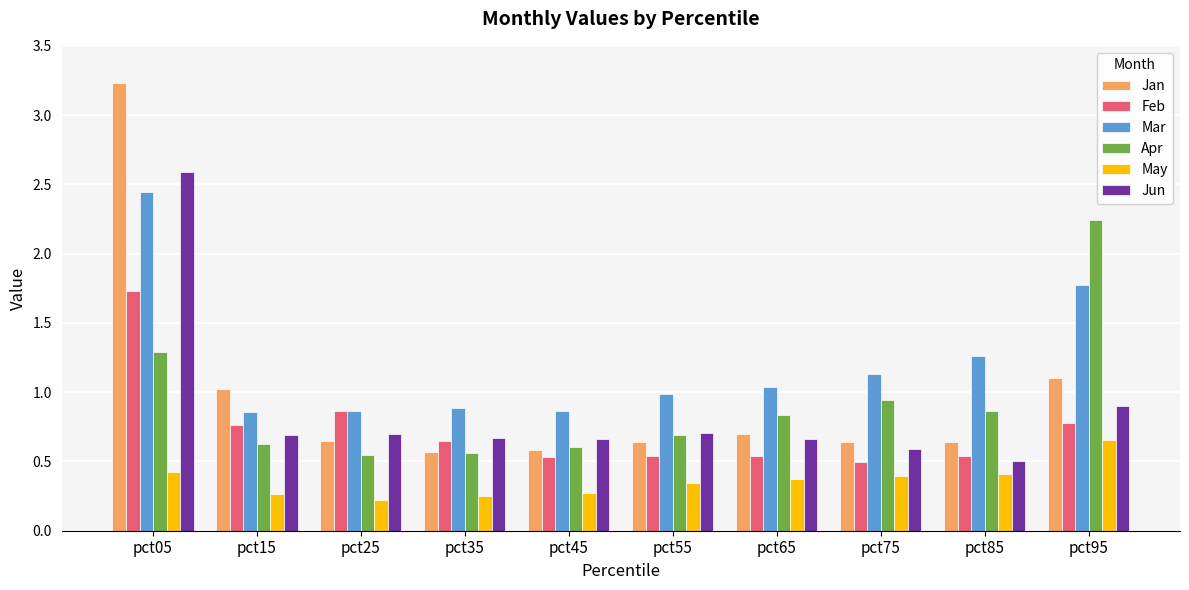

How many series are shown in this chart?

6